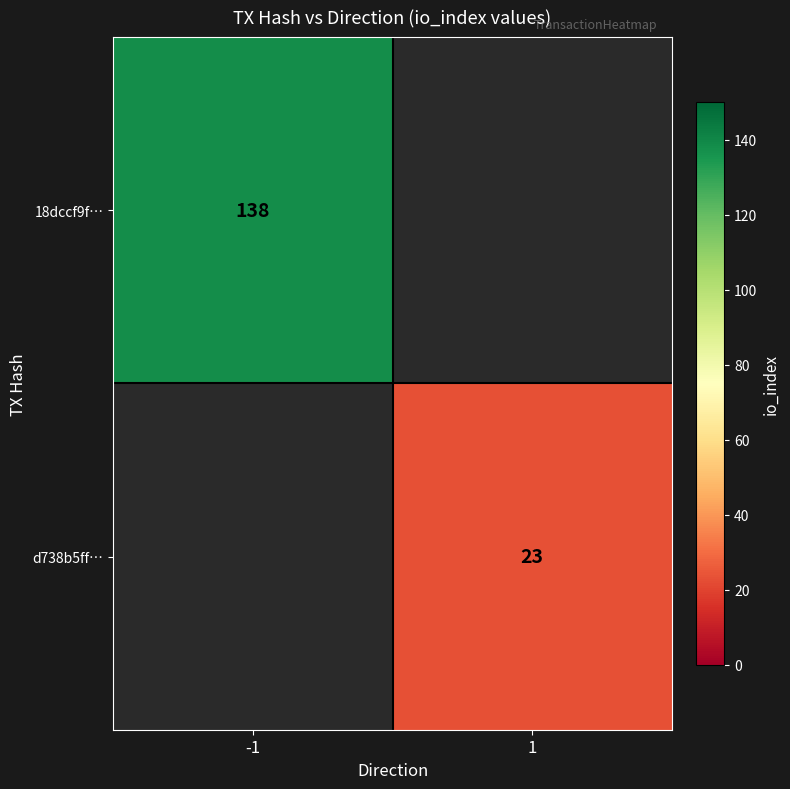

The d738b5ff… series shows 23 at 1. True or false?

True